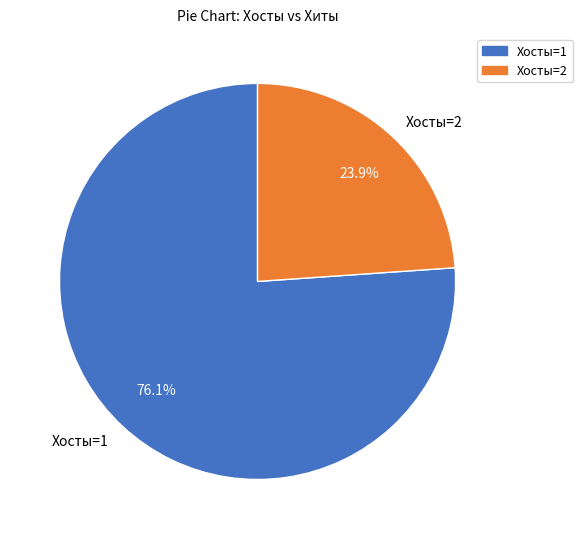

Combined, what portion of the pie is Хосты=2 and Хосты=1?

100.0%